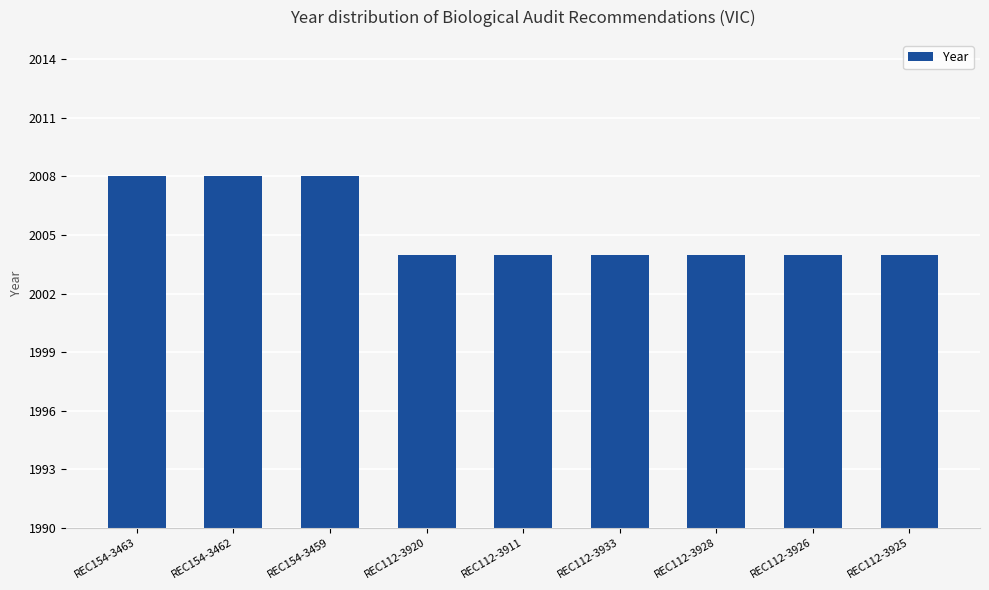

Which has a higher value, REC112-3933 or REC154-3463?

REC154-3463